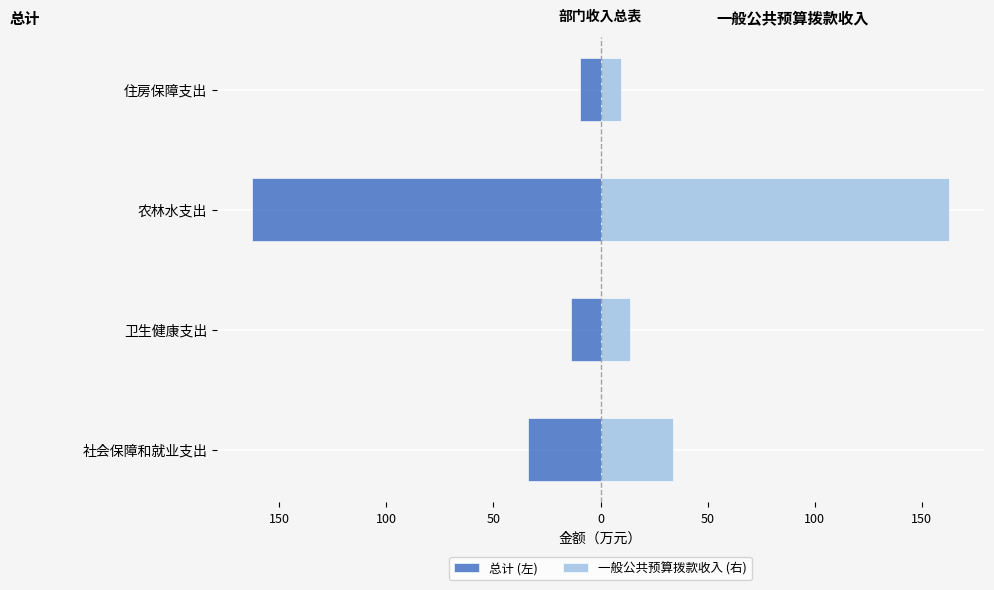

What is the difference between the maximum and minimum values in the 一般公共预算拨款收入 (右) series?

153.2